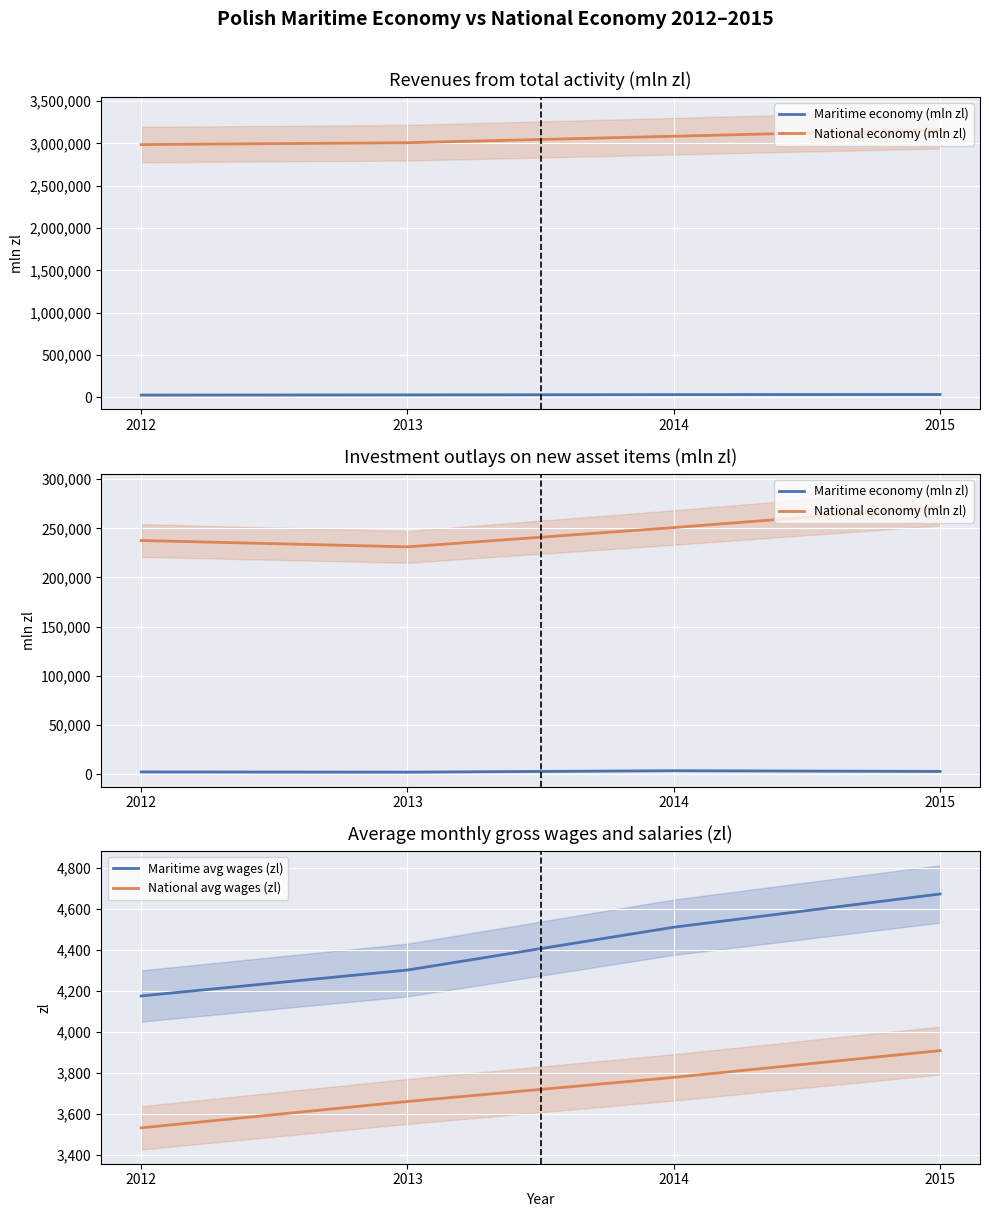

True or false: National economy (mln zl) has a value of 271839.0 at 2015.

True